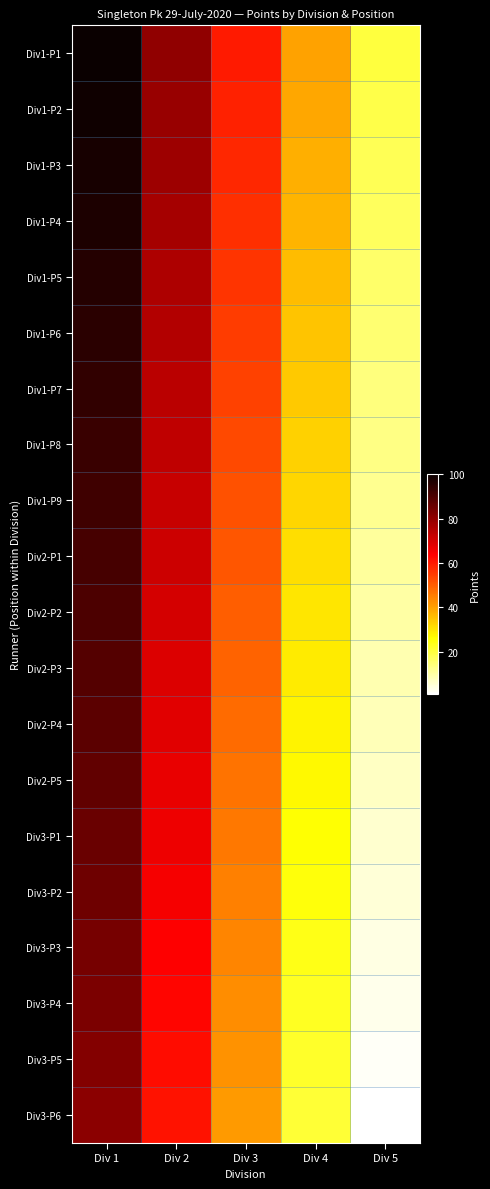

Reading left to right, what are all the values shown in this chart?

Div1-P1: Div 1=100	Div 2=80	Div 3=60	Div 4=40	Div 5=20
Div1-P2: Div 1=99	Div 2=79	Div 3=59	Div 4=39	Div 5=19
Div1-P3: Div 1=98	Div 2=78	Div 3=58	Div 4=38	Div 5=18
Div1-P4: Div 1=97	Div 2=77	Div 3=57	Div 4=37	Div 5=17
Div1-P5: Div 1=96	Div 2=76	Div 3=56	Div 4=36	Div 5=16
Div1-P6: Div 1=95	Div 2=75	Div 3=55	Div 4=35	Div 5=15
Div1-P7: Div 1=94	Div 2=74	Div 3=54	Div 4=34	Div 5=14
Div1-P8: Div 1=93	Div 2=73	Div 3=53	Div 4=33	Div 5=13
Div1-P9: Div 1=92	Div 2=72	Div 3=52	Div 4=32	Div 5=12
Div2-P1: Div 1=91	Div 2=71	Div 3=51	Div 4=31	Div 5=11
Div2-P2: Div 1=90	Div 2=70	Div 3=50	Div 4=30	Div 5=10
Div2-P3: Div 1=89	Div 2=69	Div 3=49	Div 4=29	Div 5=9
Div2-P4: Div 1=88	Div 2=68	Div 3=48	Div 4=28	Div 5=8
Div2-P5: Div 1=87	Div 2=67	Div 3=47	Div 4=27	Div 5=7
Div3-P1: Div 1=86	Div 2=66	Div 3=46	Div 4=26	Div 5=6
Div3-P2: Div 1=85	Div 2=65	Div 3=45	Div 4=25	Div 5=5
Div3-P3: Div 1=84	Div 2=64	Div 3=44	Div 4=24	Div 5=4
Div3-P4: Div 1=83	Div 2=63	Div 3=43	Div 4=23	Div 5=3
Div3-P5: Div 1=82	Div 2=62	Div 3=42	Div 4=22	Div 5=2
Div3-P6: Div 1=81	Div 2=61	Div 3=41	Div 4=21	Div 5=1